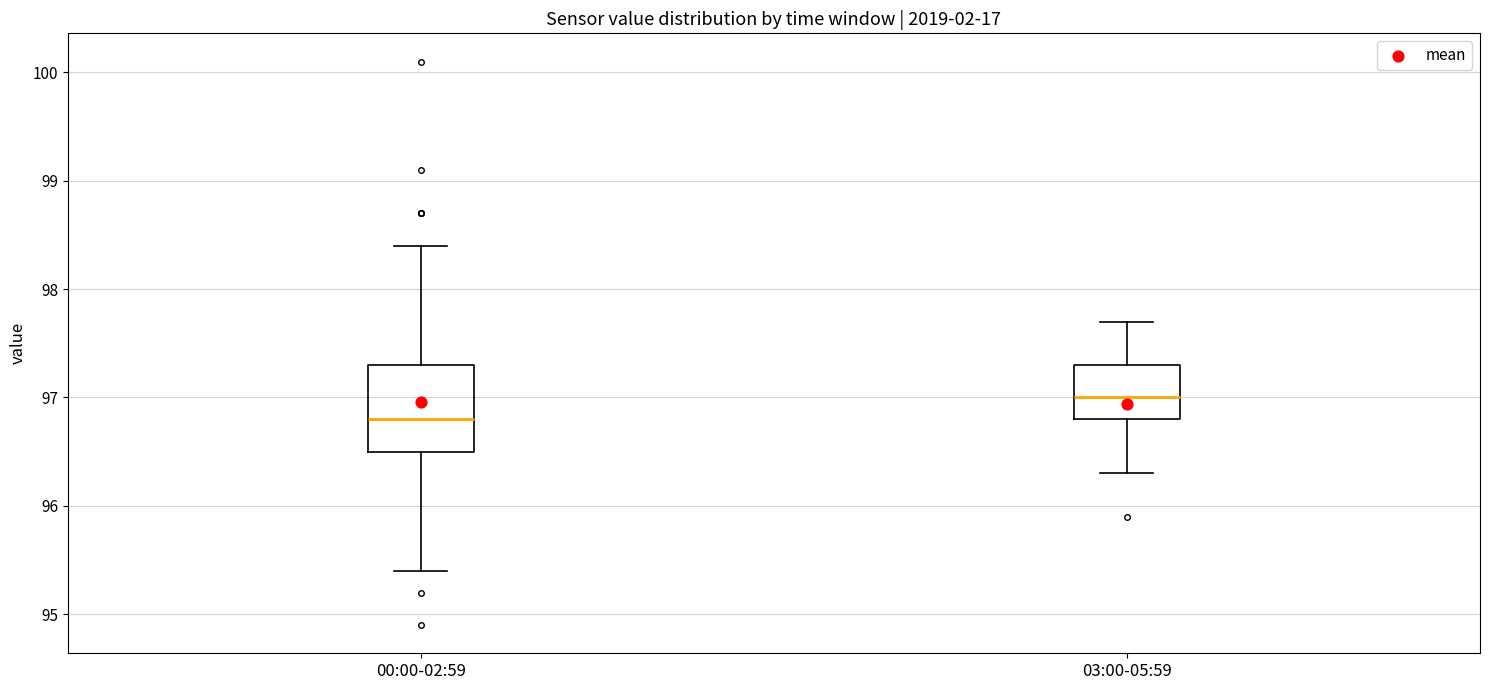

Reading left to right, transcribe this box plot: for each box, give where its median line is, the range the box spans, and where its two whiskers end, as read against the y-axis. The values are not printed on the chart, so give them approximately, as read against the axis.

00:00-02:59: median 96.8, box 96.5 to 97.3, whiskers 95.4 to 98.4
03:00-05:59: median 97.0, box 96.8 to 97.3, whiskers 96.3 to 97.7